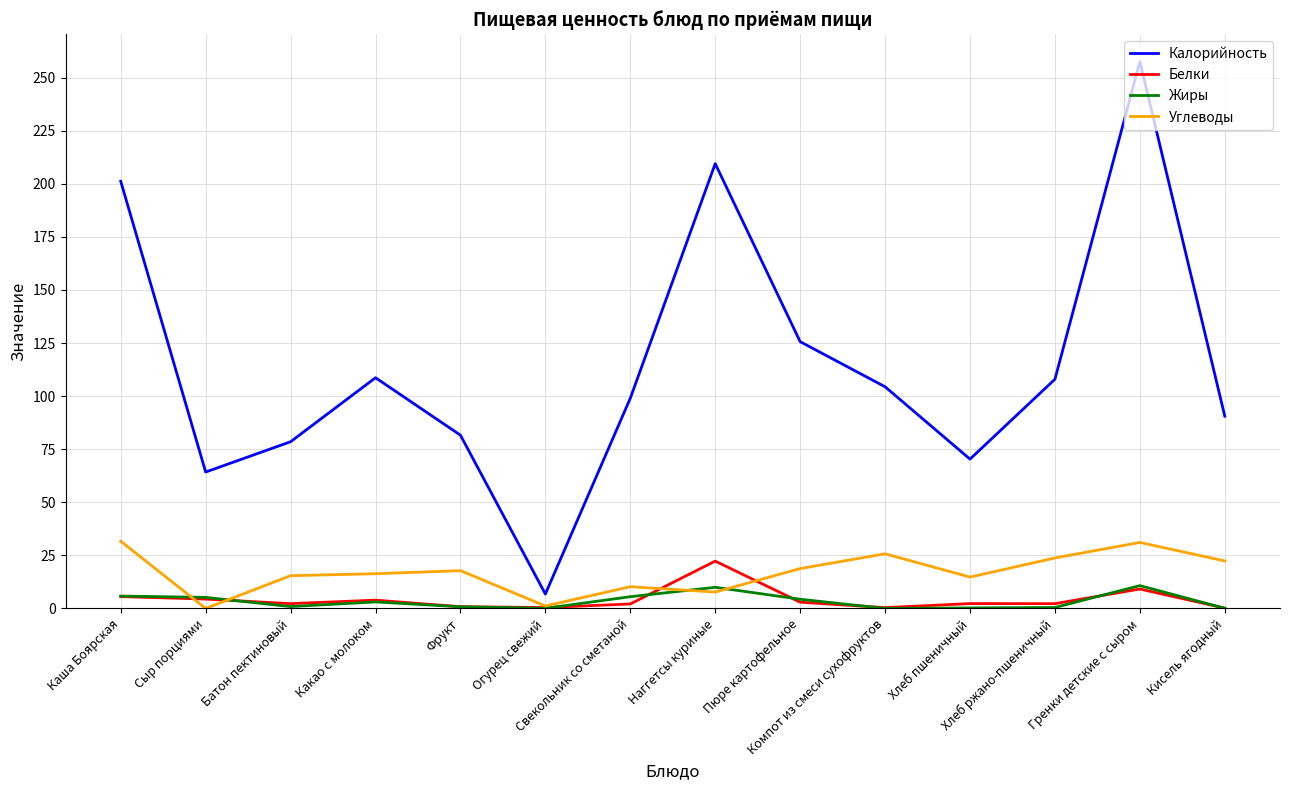

How many series are shown in this chart?

4